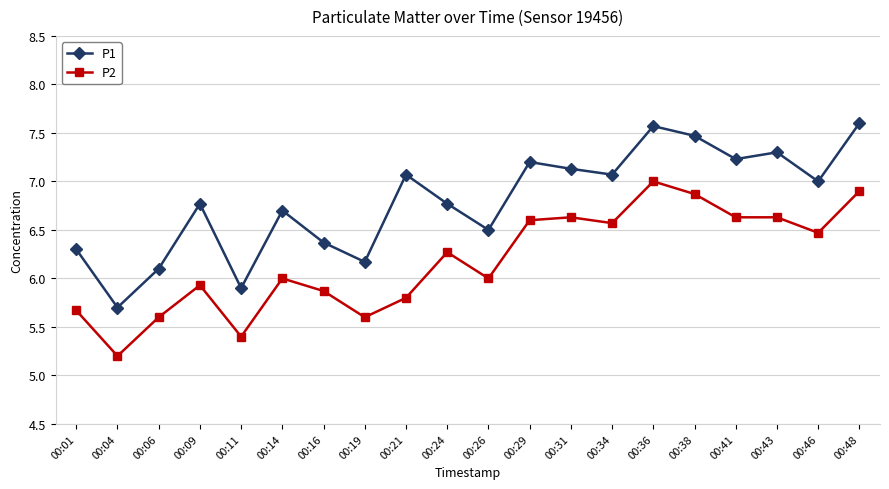

Rank the series at 00:31 from highest to lowest value.

P1, P2